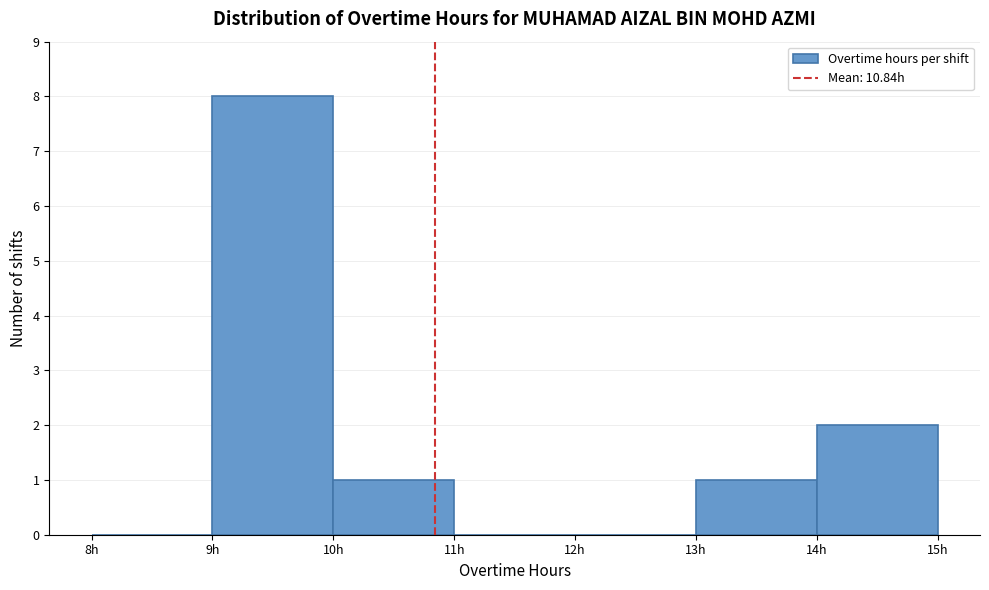

Reading left to right, transcribe this chart: for each bar, give the range it covers on the x-axis and its height. The values are not printed on the chart, so give them approximately, as read against the axis.

8 to 9: 0
9 to 10: 8
10 to 11: 1
11 to 12: 0
12 to 13: 0
13 to 14: 1
14 to 15: 2